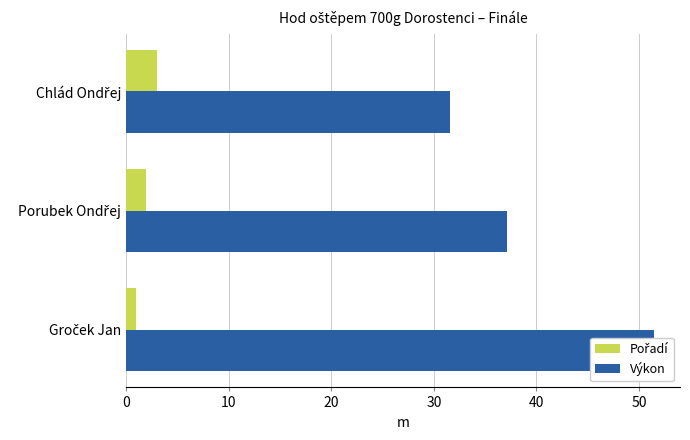

How many data points in Pořadí are less than 2?

1